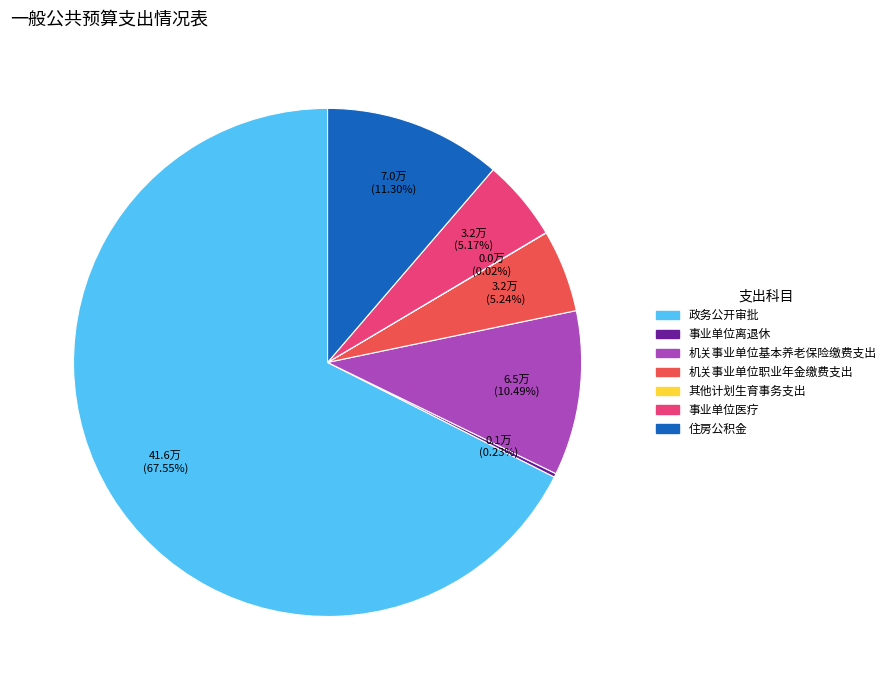

Combined, do 政务公开审批 and 事业单位医疗 account for over 50%?

Yes